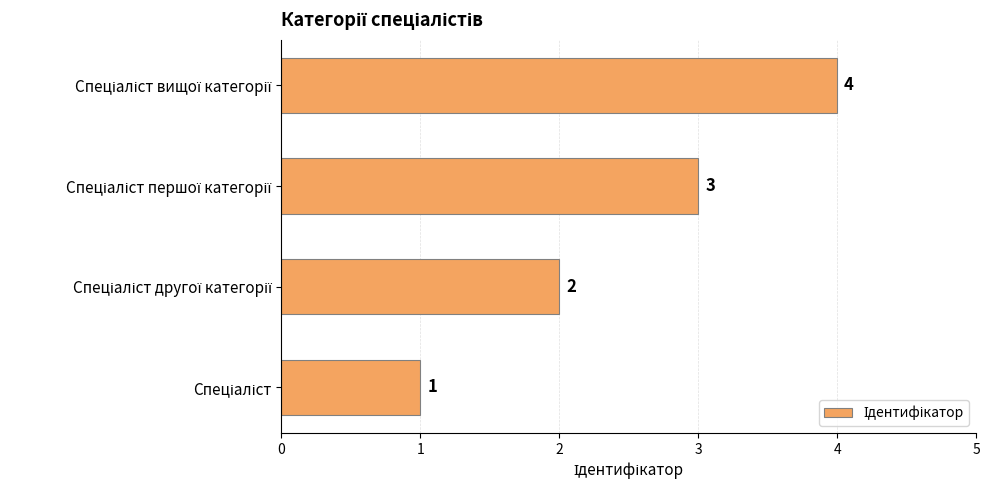

What is the minimum value shown in the chart?

1